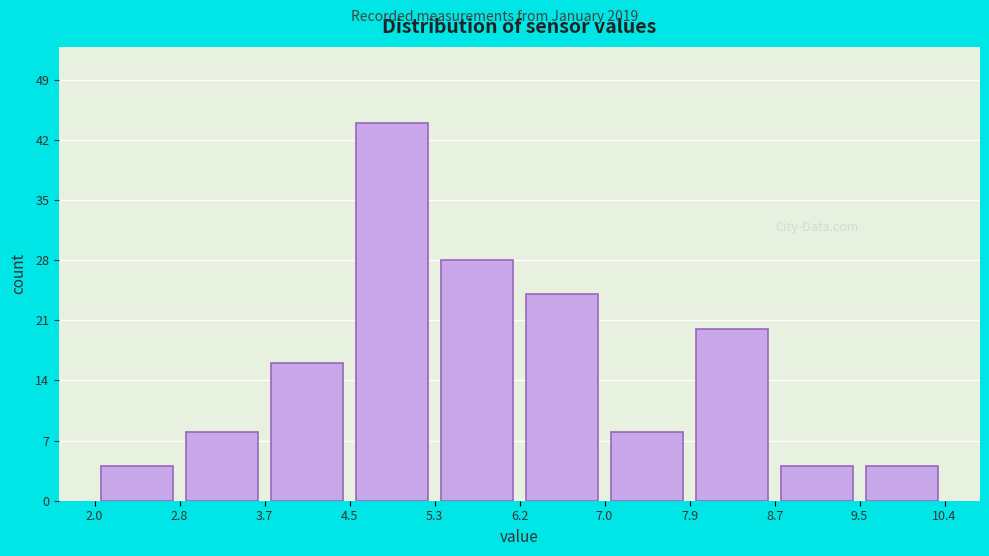

Reading left to right, transcribe this chart: for each bar, give the range it covers on the x-axis and its height. The values are not printed on the chart, so give them approximately, as read against the axis.

2.0 to 2.8: 4
2.8 to 3.7: 8
3.7 to 4.5: 16
4.5 to 5.3: 44
5.3 to 6.2: 28
6.2 to 7.0: 24
7.0 to 7.9: 8
7.9 to 8.7: 20
8.7 to 9.5: 4
9.5 to 10.4: 4